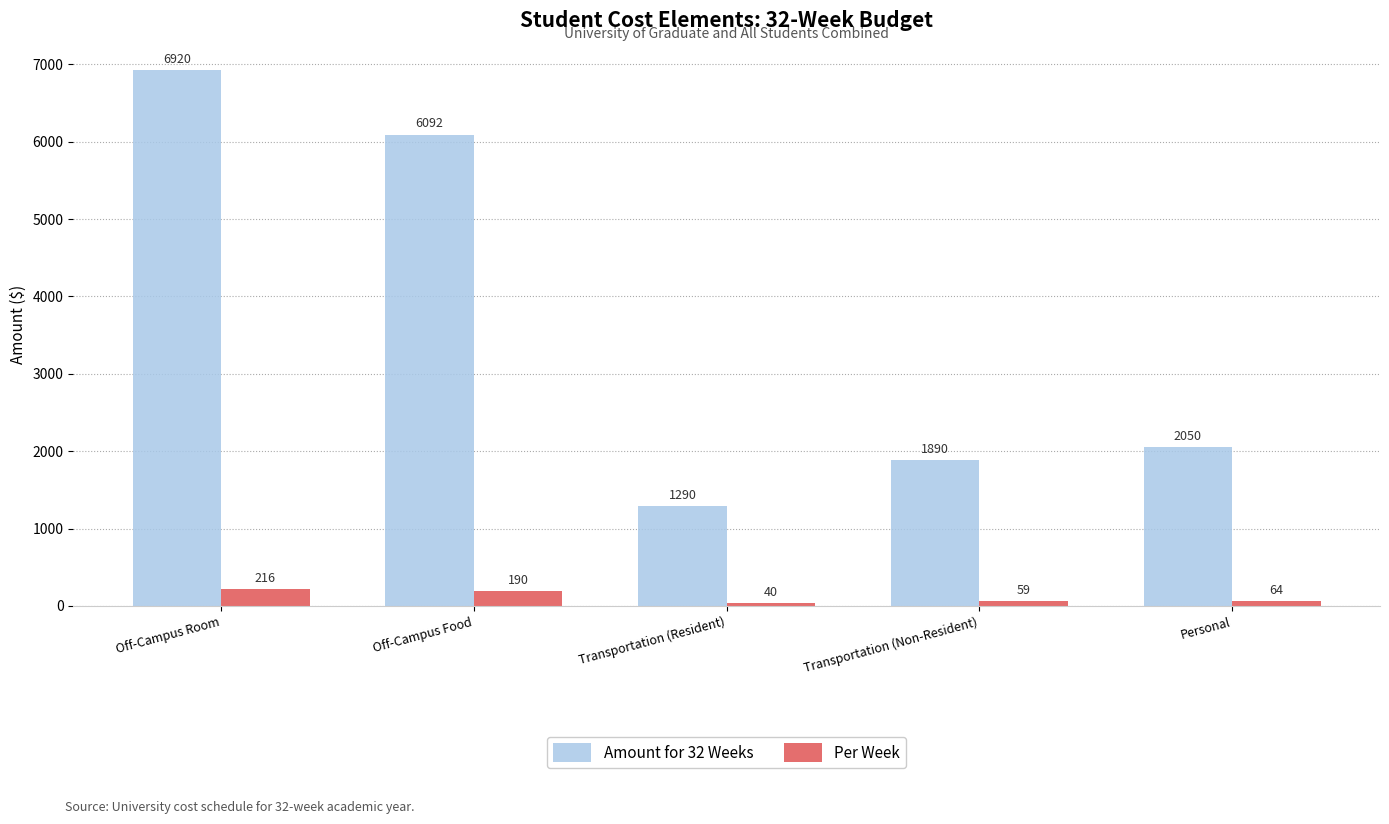

What is the label of the 1st bar from the left?

Off-Campus Room